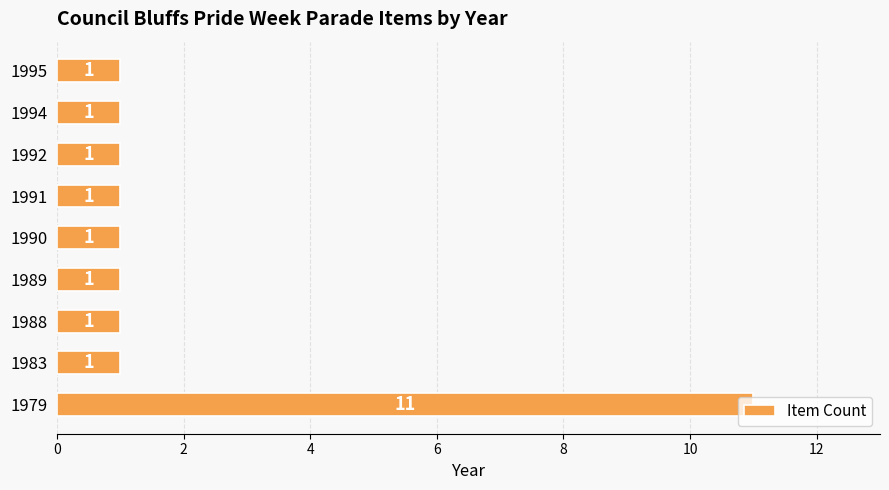

What is the greatest value displayed?

11